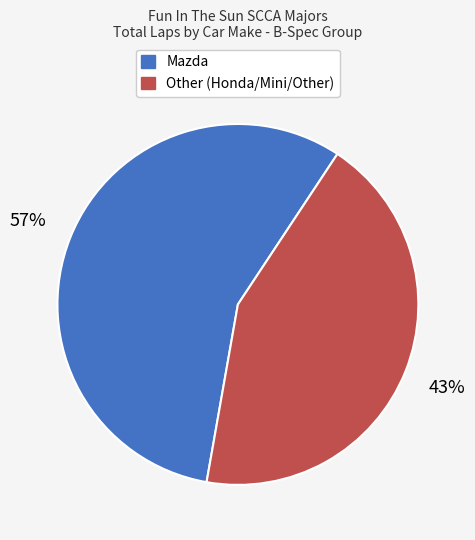

Is there any slice that represents more than half of the pie?

Yes